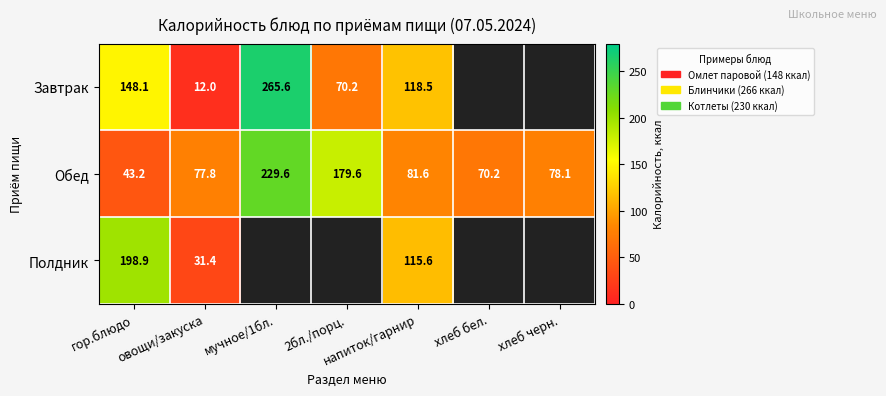

What is the difference between the Завтрак values at напиток/гарнир and гор.блюдо?

29.6